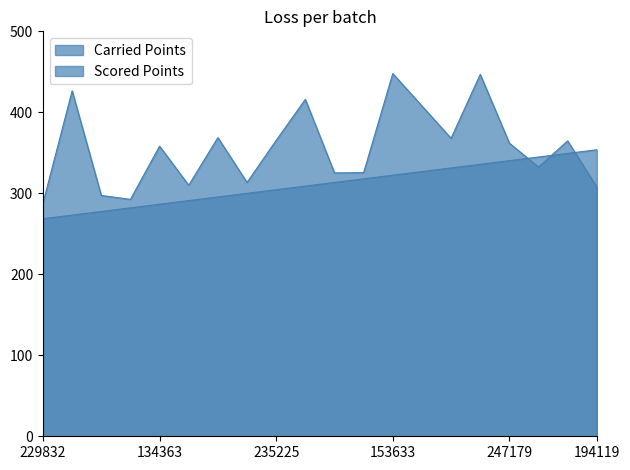

At how many categories does at least one series exceed 305?

17